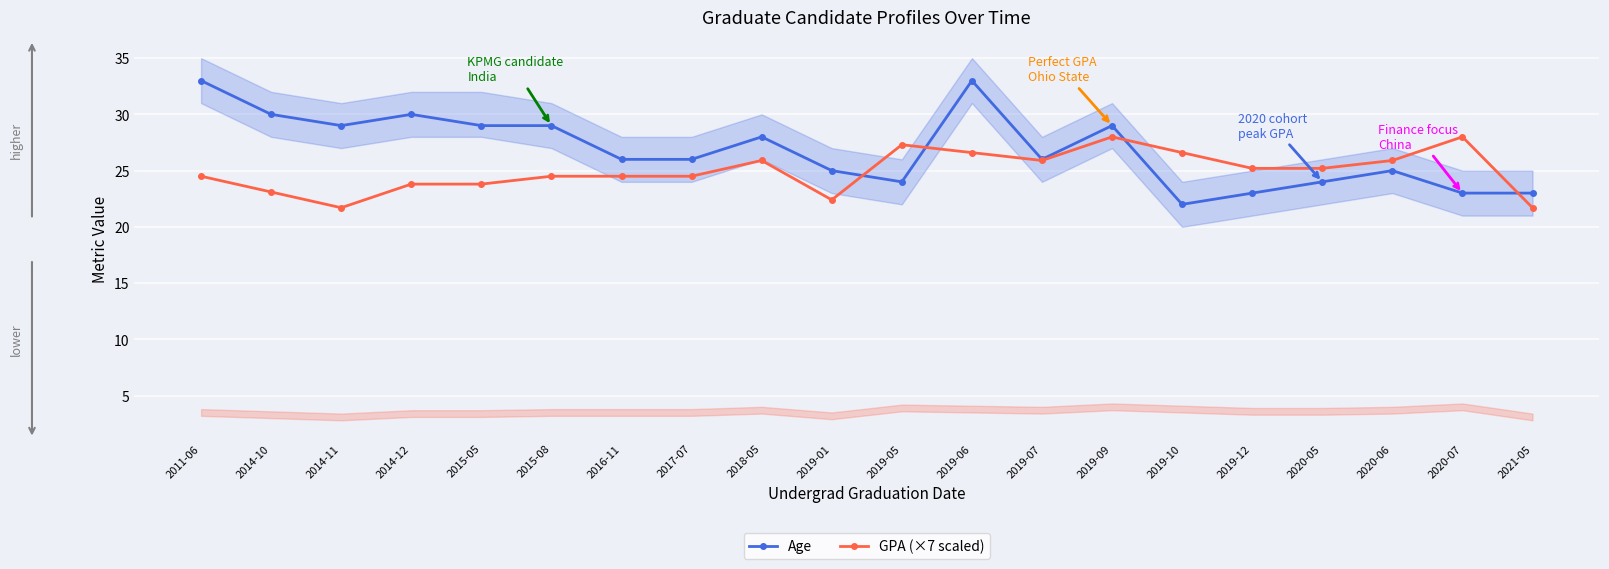

What is the difference between the maximum and minimum values in the GPA (×7 scaled) series?

6.3